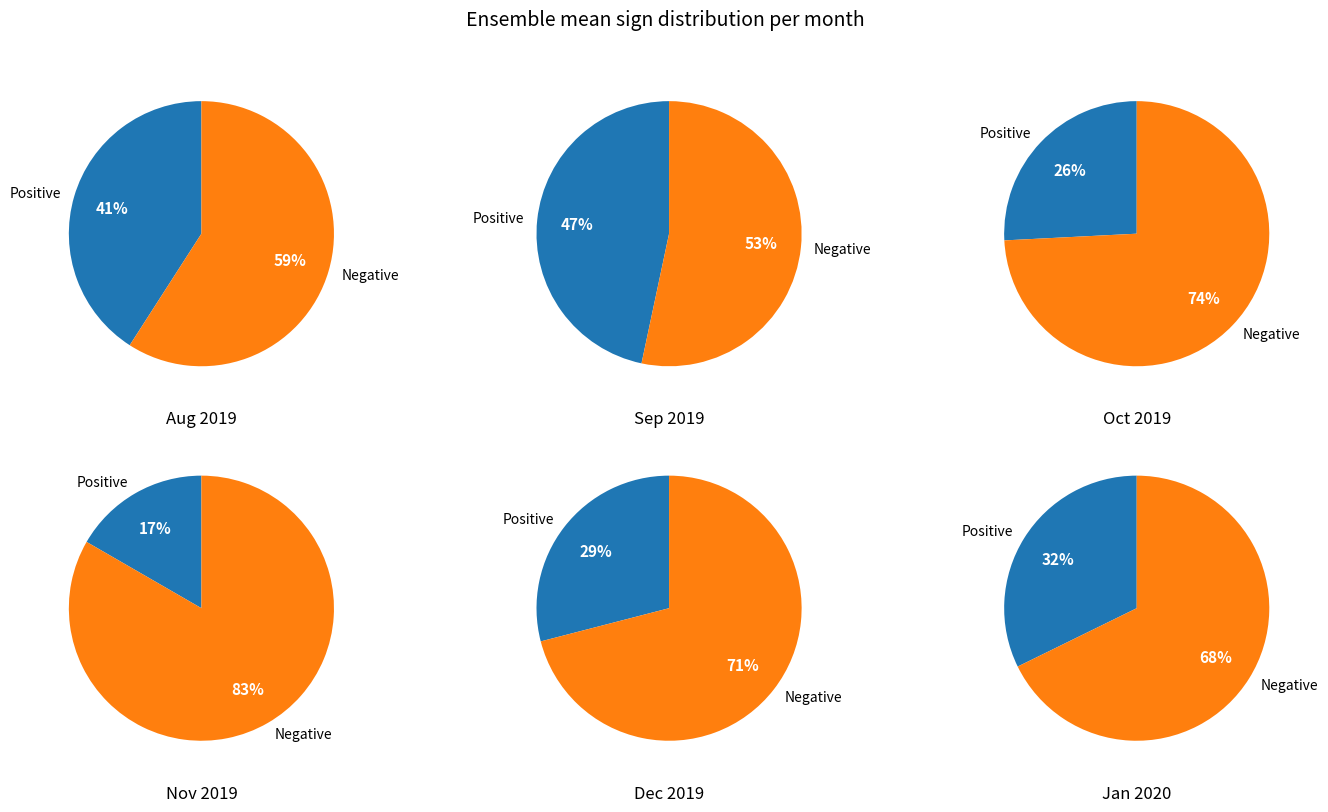

Does 2 account for over 50% of the chart?

No